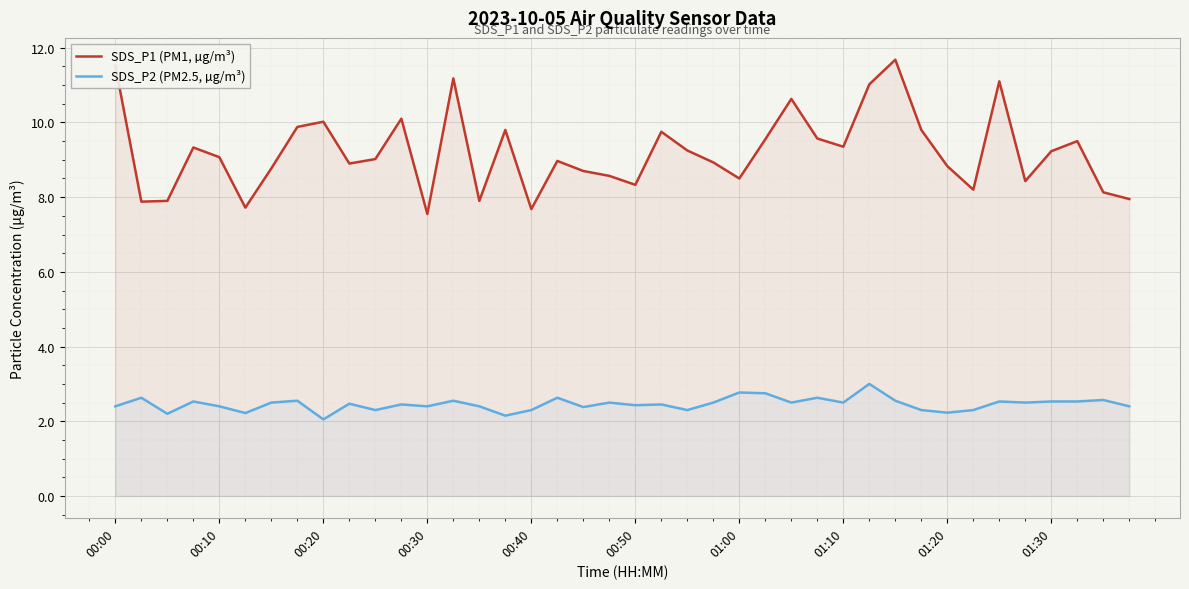

How many lines are shown in the chart?

2